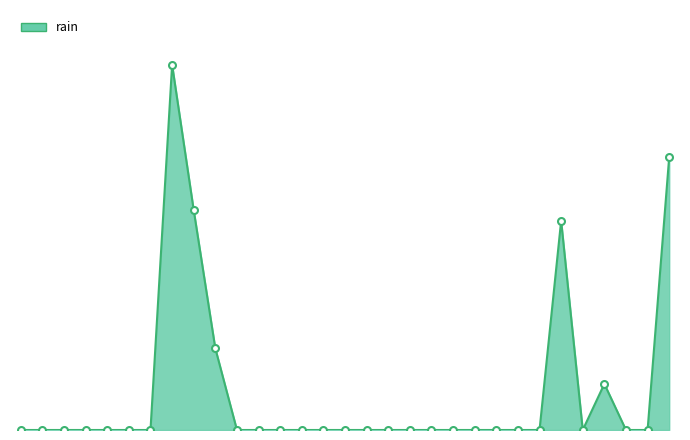

List the labels in order of value, smallest first.

2018-01-01, 2018-01-02, 2018-01-03, 2018-01-04, 2018-01-05, 2018-01-06, 2018-01-07, 2018-01-11, 2018-01-12, 2018-01-13, 2018-01-14, 2018-01-15, 2018-01-16, 2018-01-17, 2018-01-18, 2018-01-19, 2018-01-20, 2018-01-21, 2018-01-22, 2018-01-23, 2018-01-24, 2018-01-25, 2018-01-27, 2018-01-29, 2018-01-30, 2018-01-28, 2018-01-10, 2018-01-26, 2018-01-09, 2018-01-31, 2018-01-08